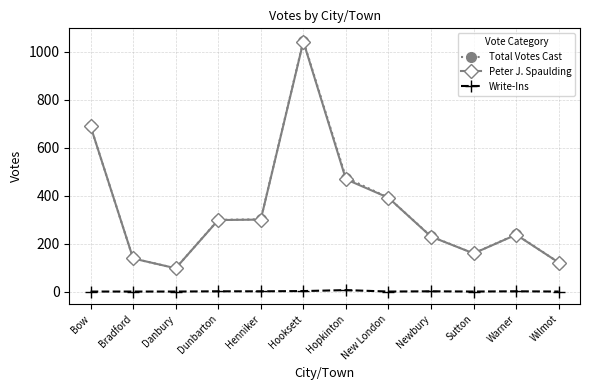

What is the average value of the Total Votes Cast series?

349